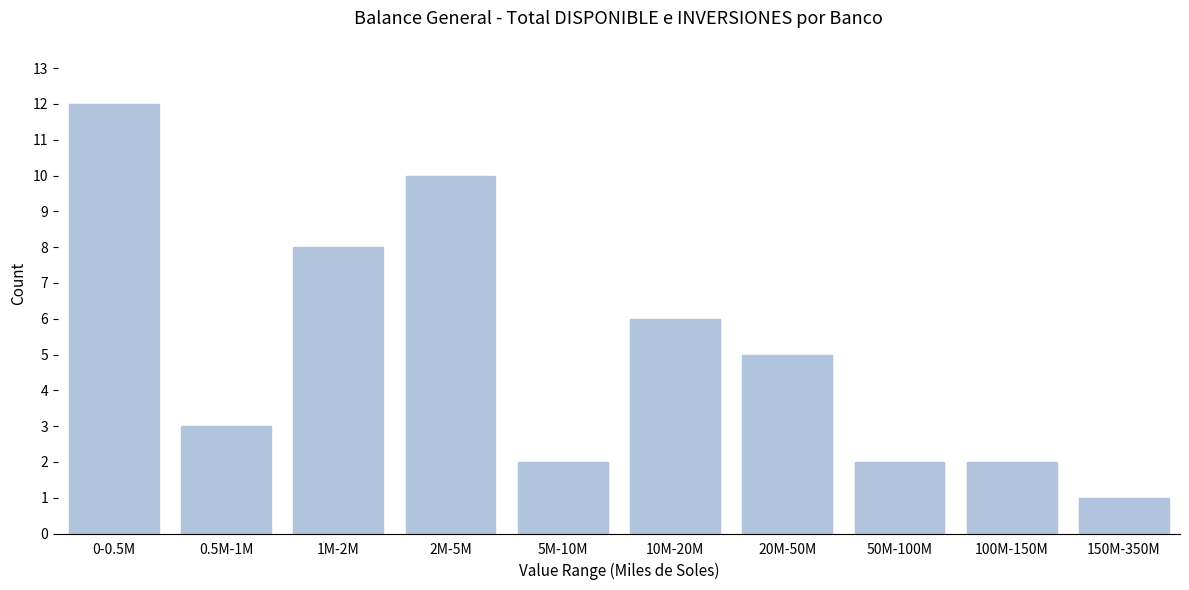

Reading right to left, transcribe all the data shown in this chart.

1	2	2	5	6	2	10	8	3	12